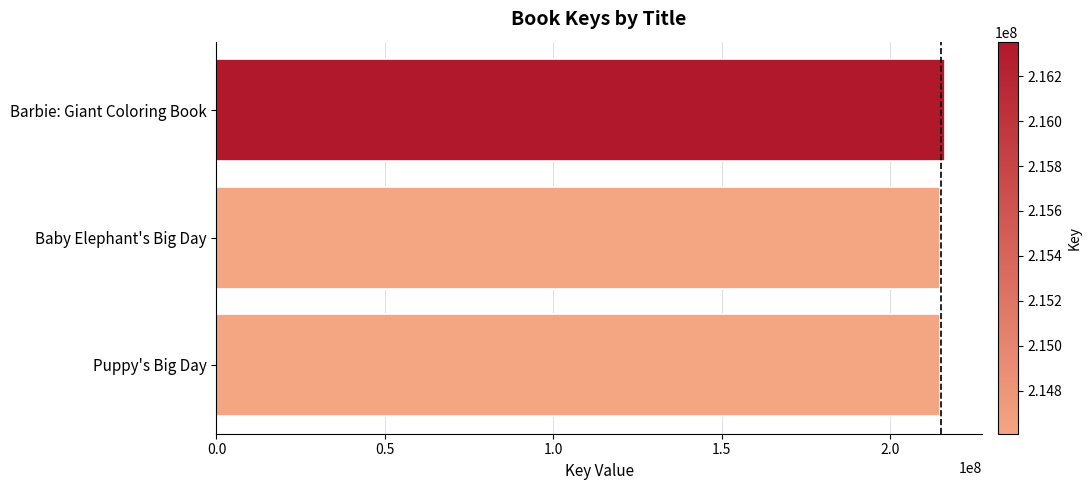

Is it true that the value at Barbie: Giant Coloring Book is 216353759?

True